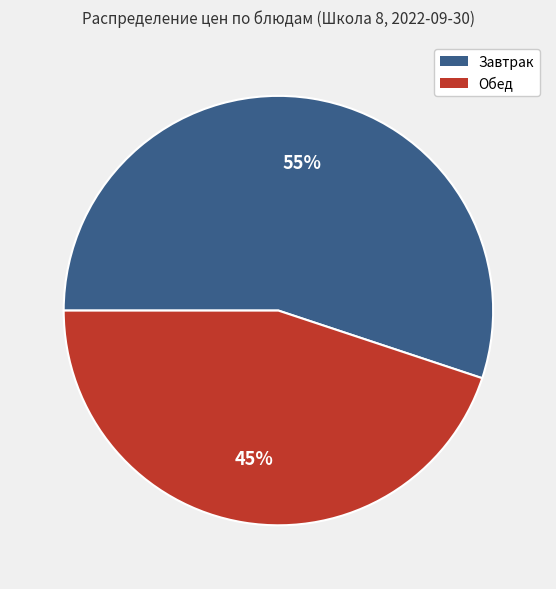

Is there a majority slice in this chart?

Yes